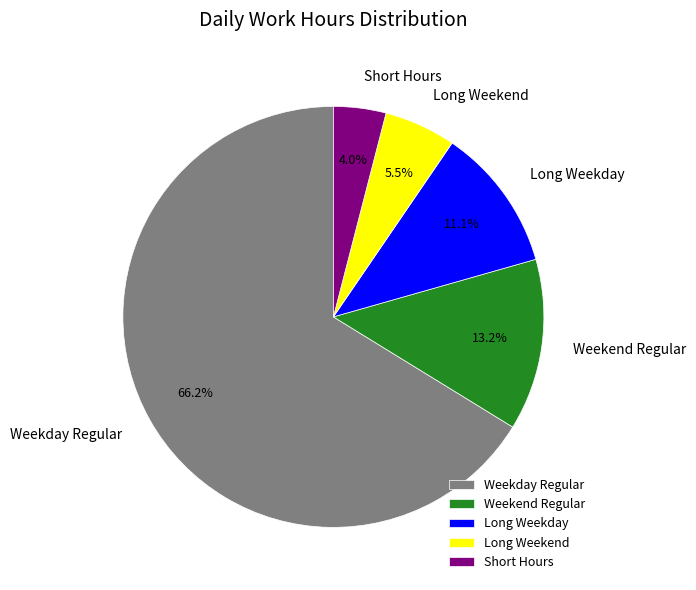

Between Long Weekend and Weekday Regular, which is larger?

Weekday Regular